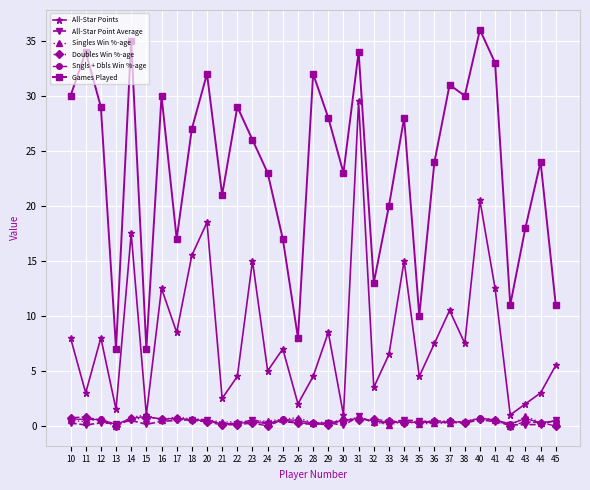

True or false: Singles Win %-age has more than 2 points higher than both neighbors.

True